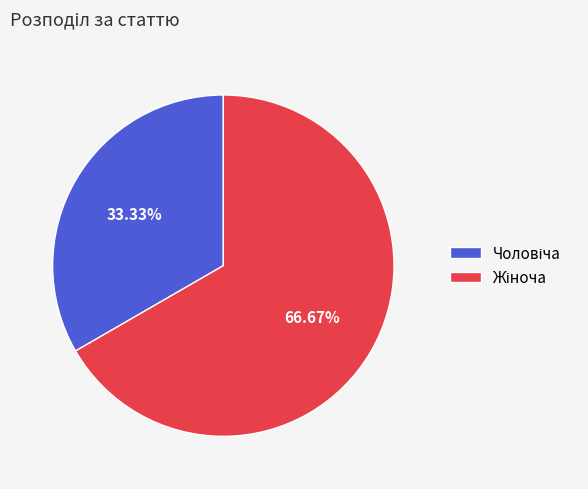

To the nearest percent, what is the average slice percentage?

50%